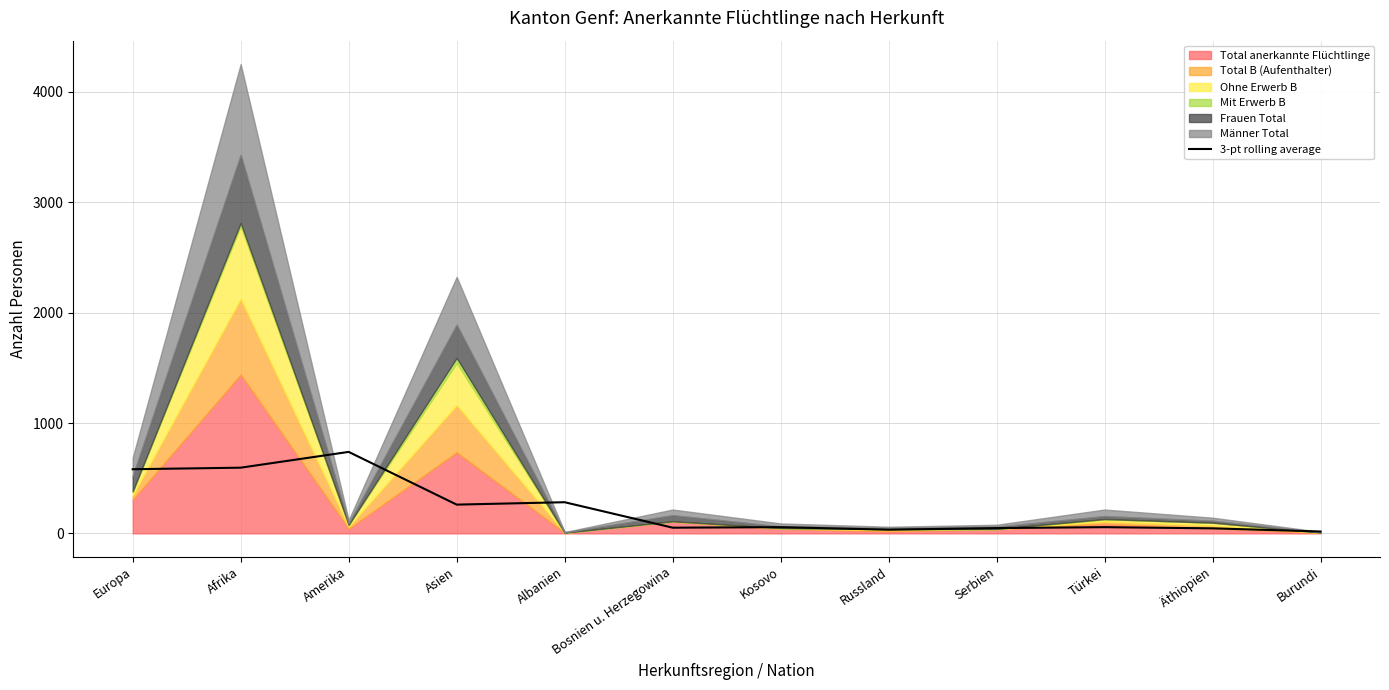

Where is the data nearest to the value 377?

Albanien